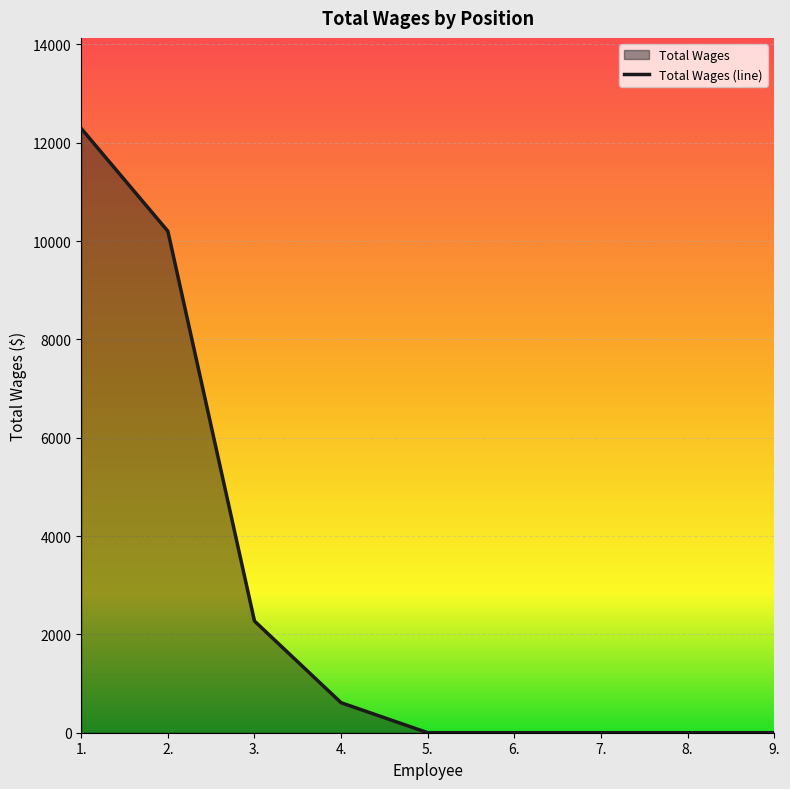

What is the maximum value shown in the chart?

12288